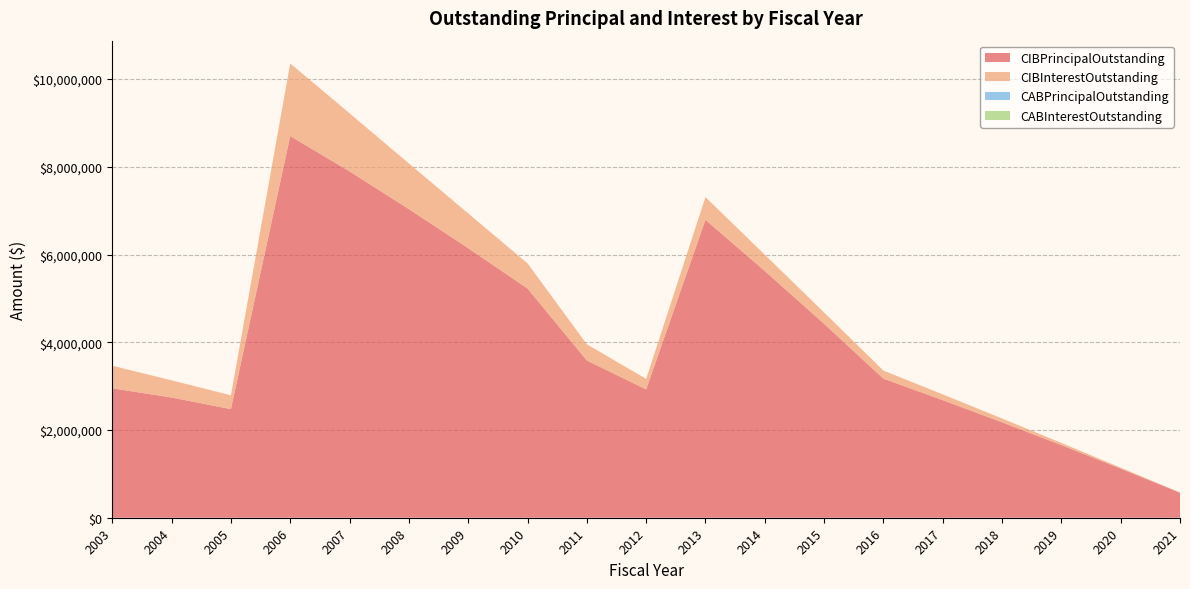

True or false: CABInterestOutstanding and CIBPrincipalOutstanding cross at least once.

False